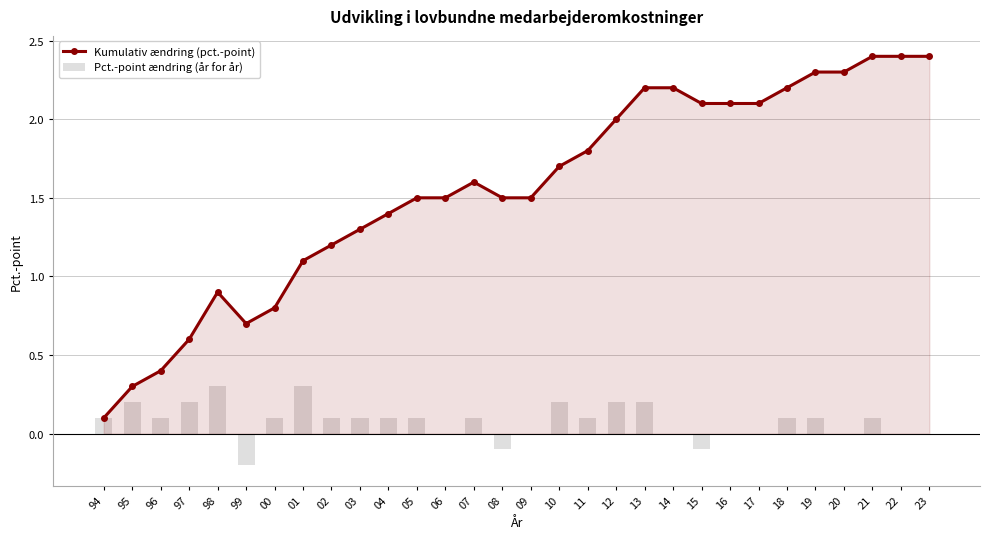

What are all the series names shown in the legend?

Kumulativ ændring (pct.-point), Pct.-point ændring (år for år)